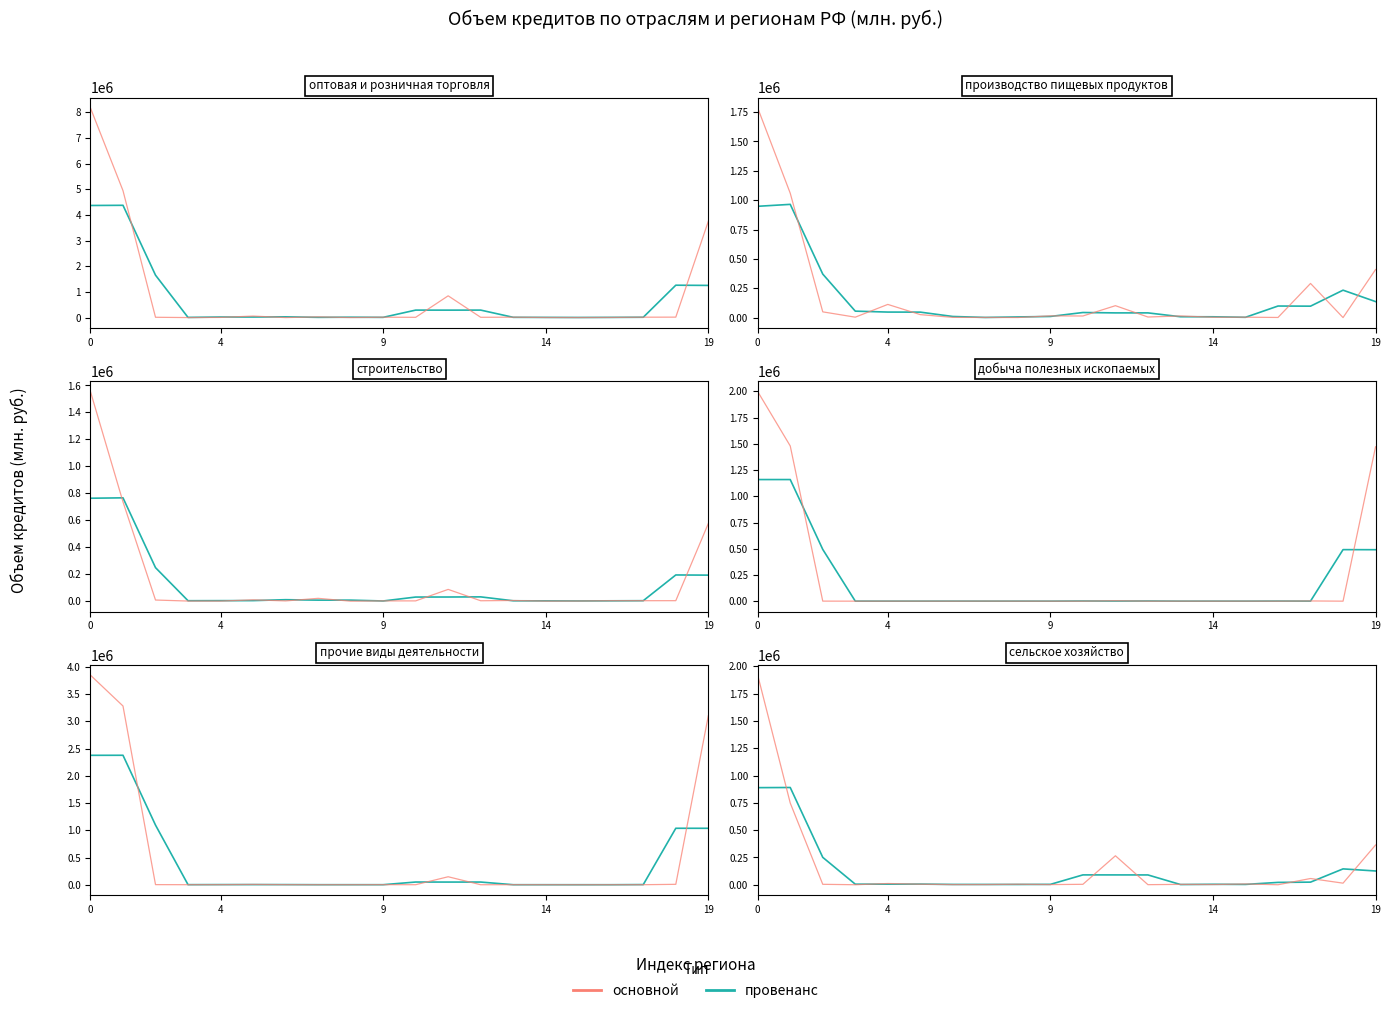

What are all the series names shown in the legend?

провенанс, основной